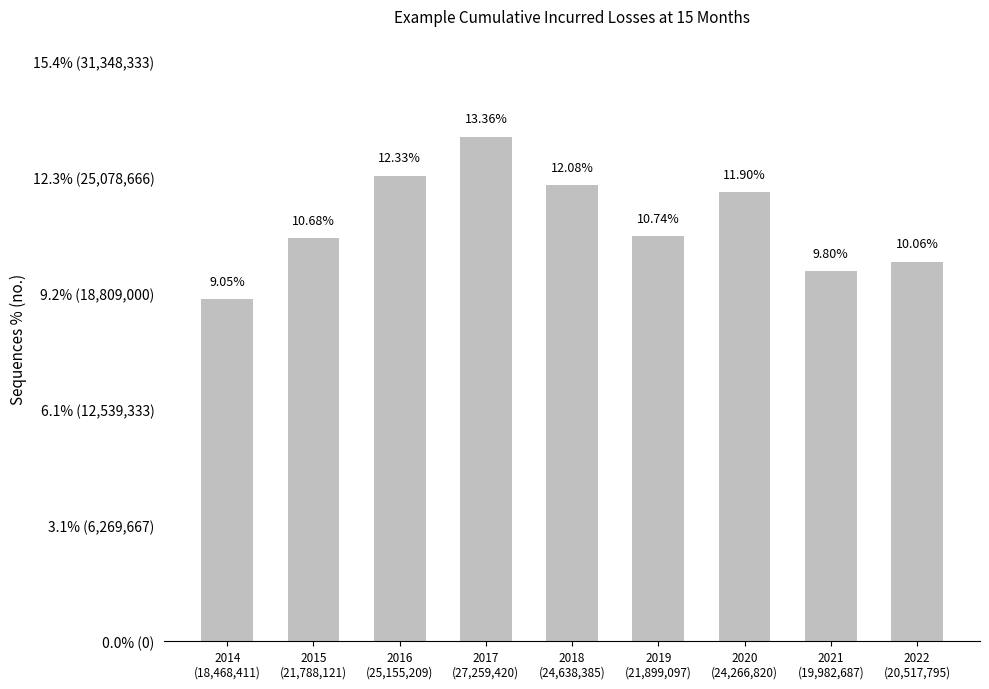

Between 2022
(20,517,795) and 2019
(21,899,097), which is larger?

2019
(21,899,097)